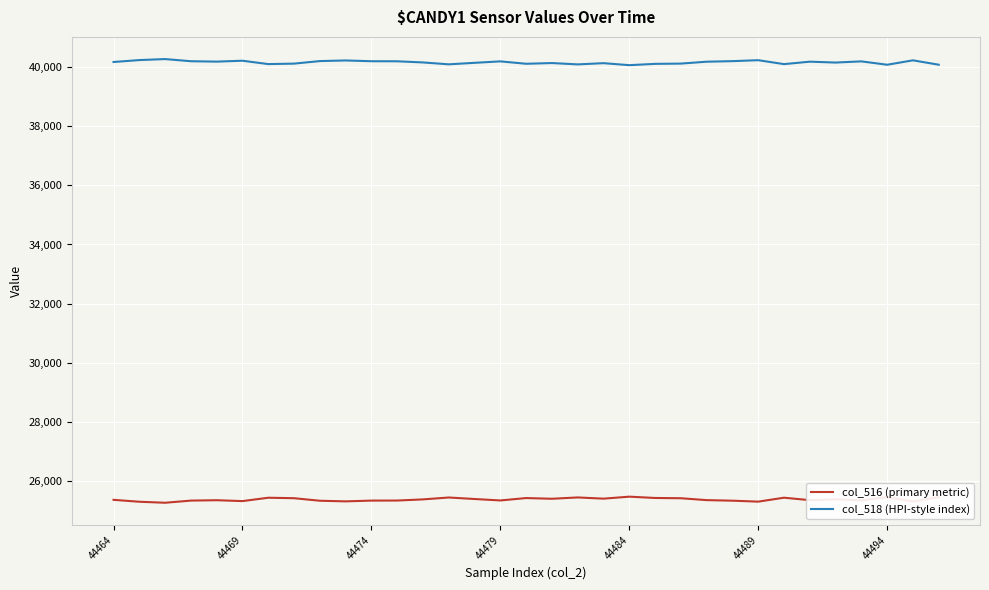

What is the maximum value for col_518 (HPI-style index)?

40275